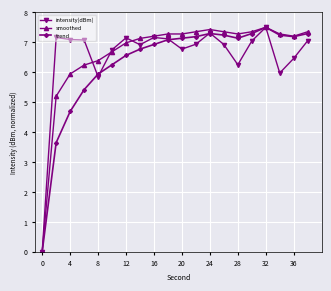

What is the value of the smoothed point at the 14th from the left?

7.4